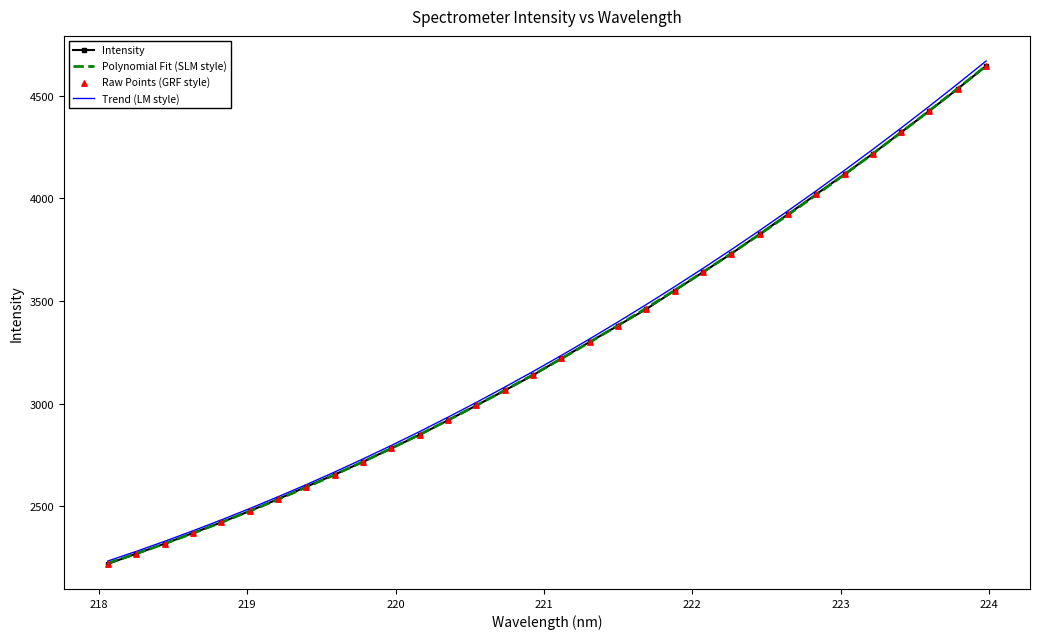

Which series has the largest range (max minus min)?

Trend (LM style)